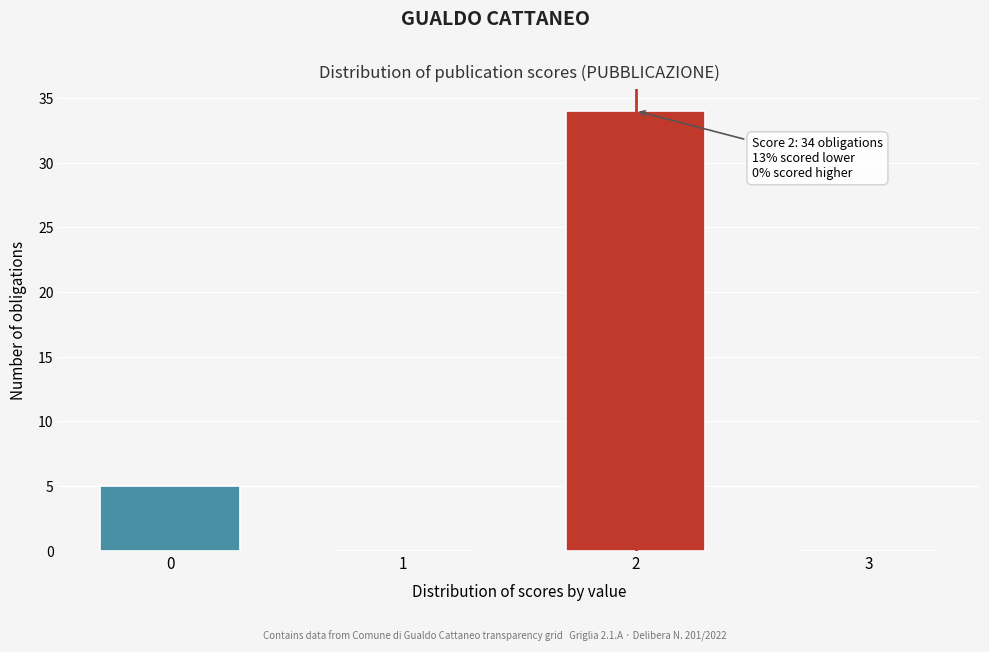

Reading left to right, what are all the values shown in this chart?

0=5	1=0	2=34	3=0